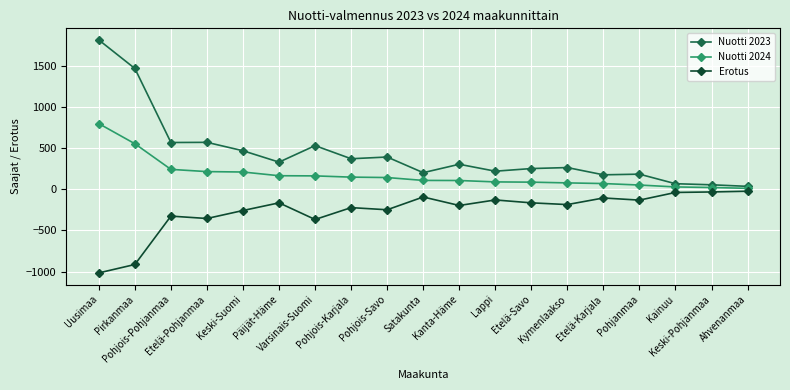

Which series has the largest total across all categories?

Nuotti 2023